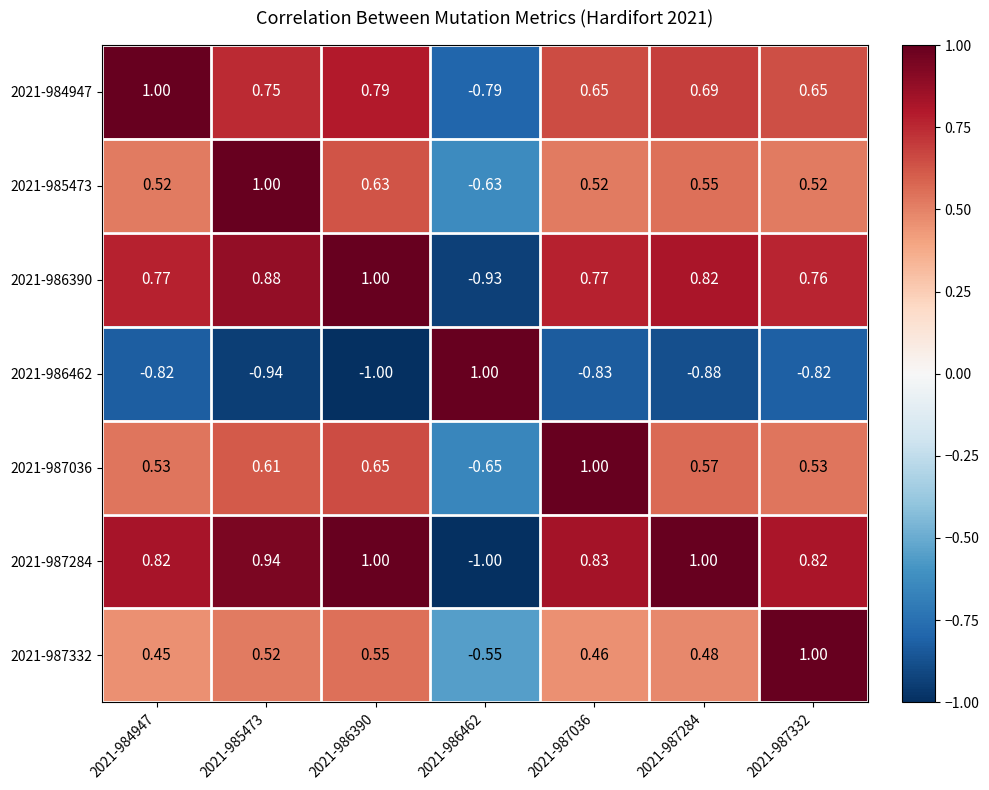

Is the value of 2021-986390 at 2021-987332 greater than the value of 2021-987332 at 2021-984947?

Yes